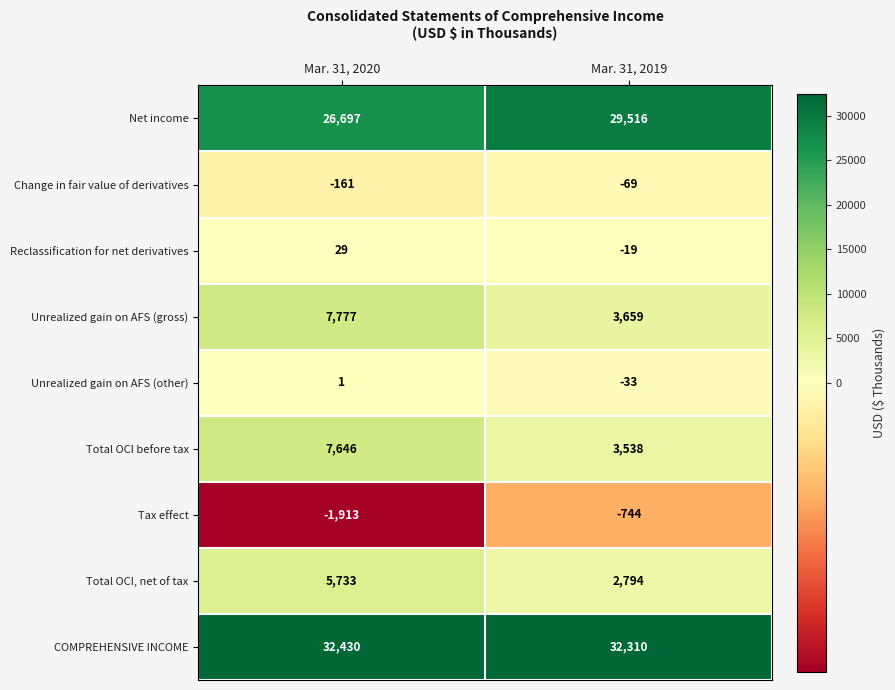

Where is Total OCI, net of tax nearest to the value 4263?

Mar. 31, 2019